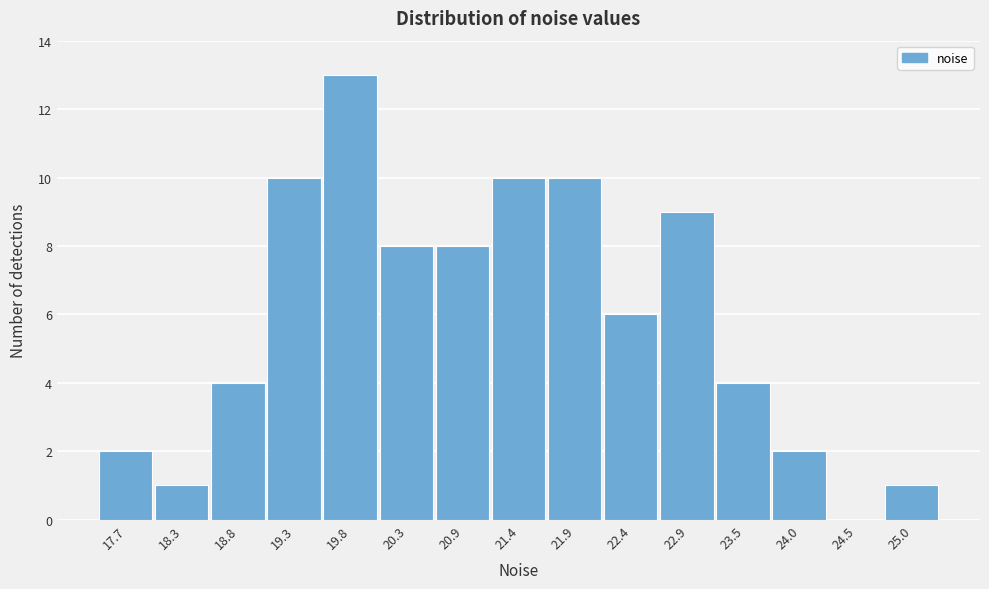

Reading right to left, extract all data points from this chart.

25.0=1	24.5=0	24.0=2	23.5=4	22.9=9	22.4=6	21.9=10	21.4=10	20.9=8	20.3=8	19.8=13	19.3=10	18.8=4	18.3=1	17.7=2